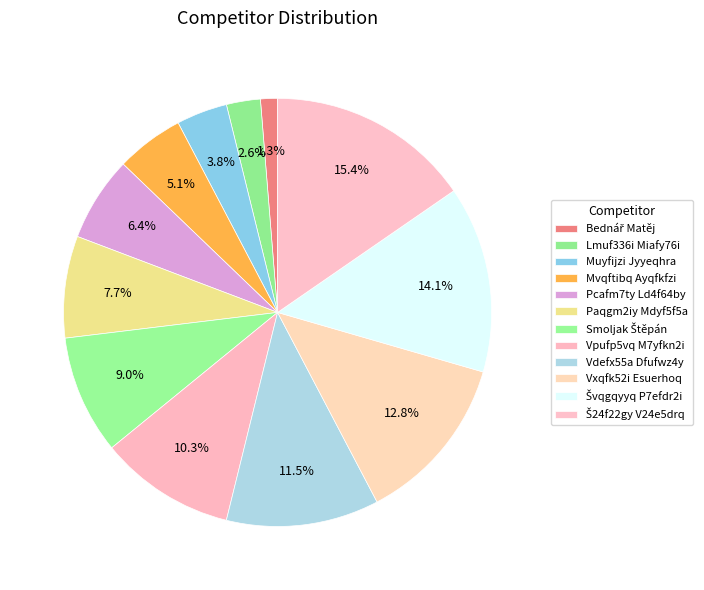

What is the smallest slice in the pie chart?

Bednář Matěj